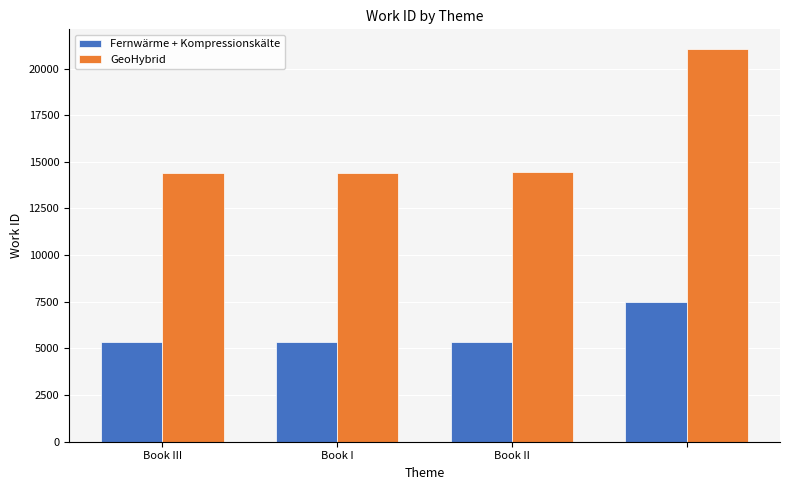

How many bars are there in each group?

2